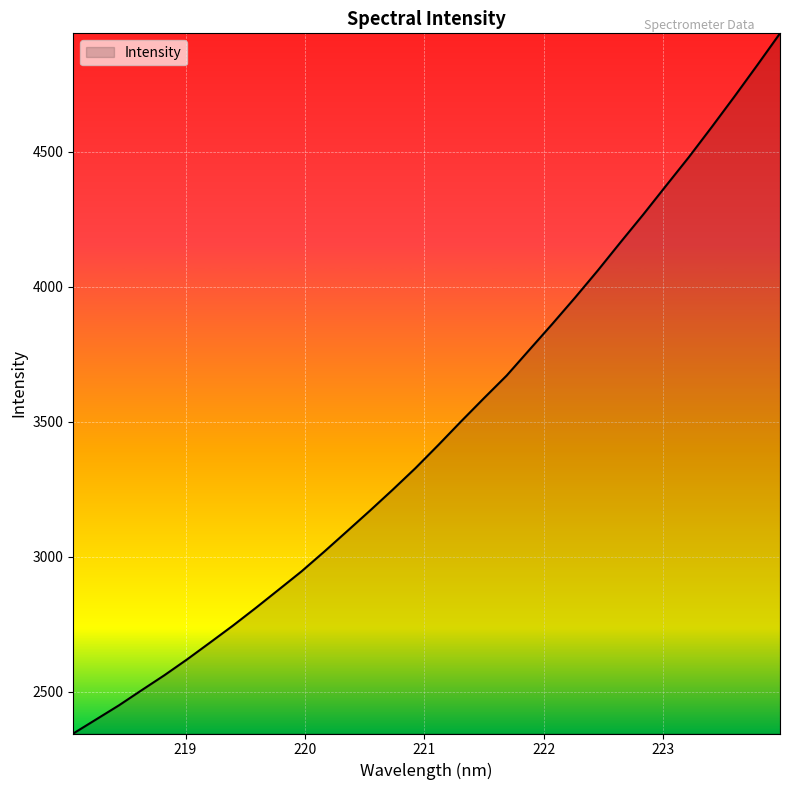

What is the difference between the second highest and minimum values?

2474.3